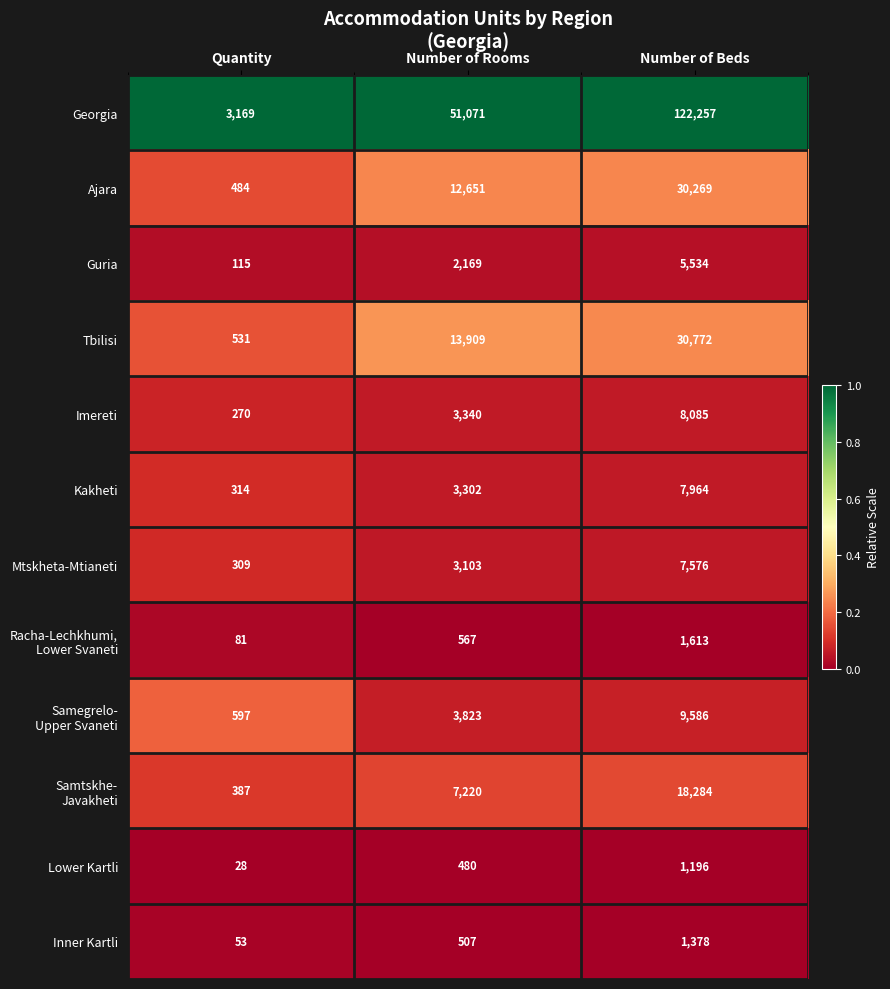

What is the difference between the maximum and second lowest values in the Tbilisi series?

16863